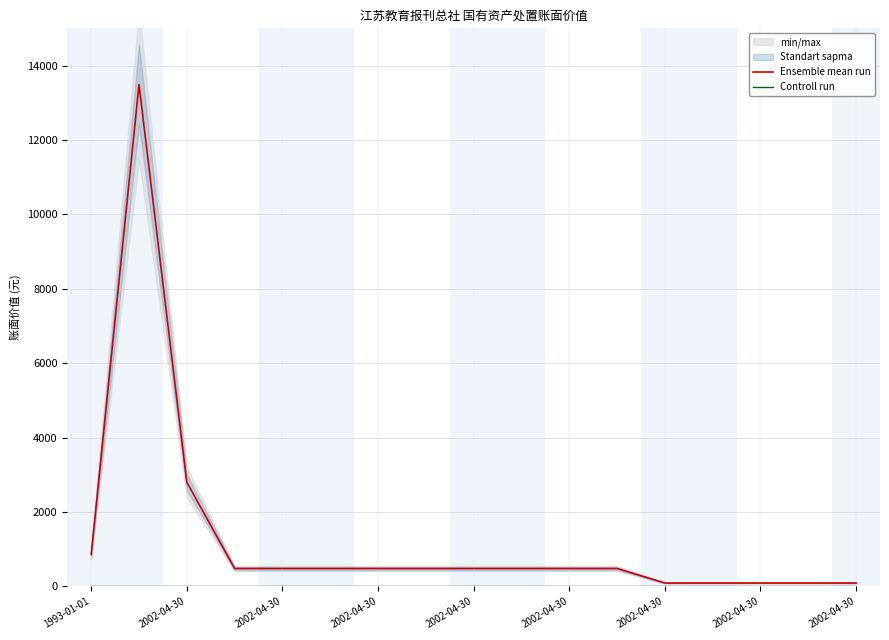

Which category has the highest value in the Ensemble mean run series?

2002-04-30